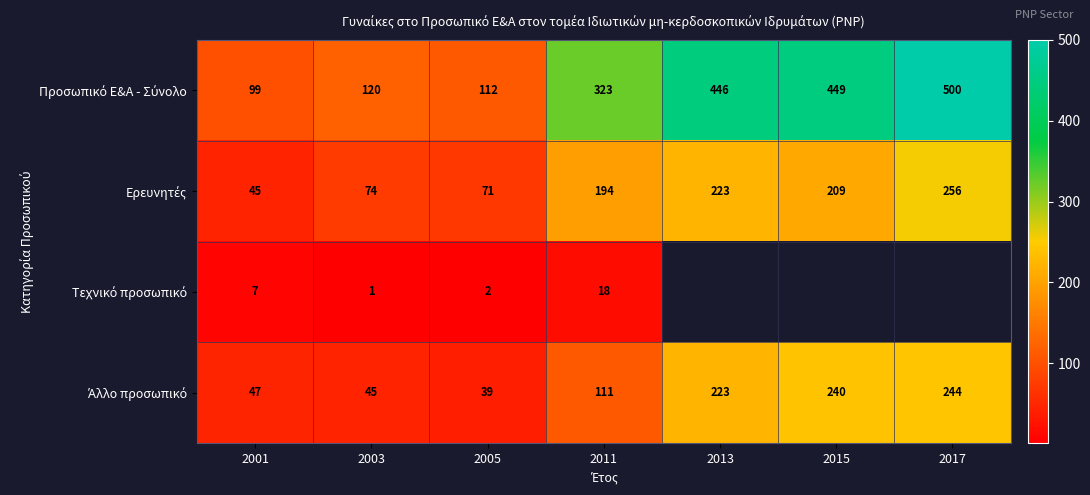

Between 2003 and 2015, which series saw the biggest shift?

Προσωπικό Ε&Α - Σύνολο